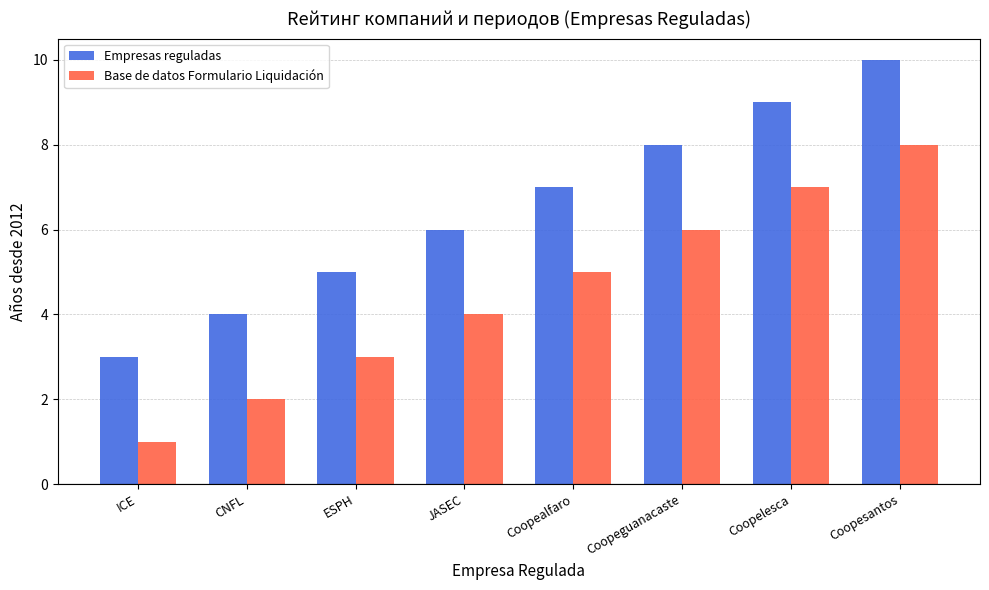

At which category is the sum across all series the highest?

Coopesantos